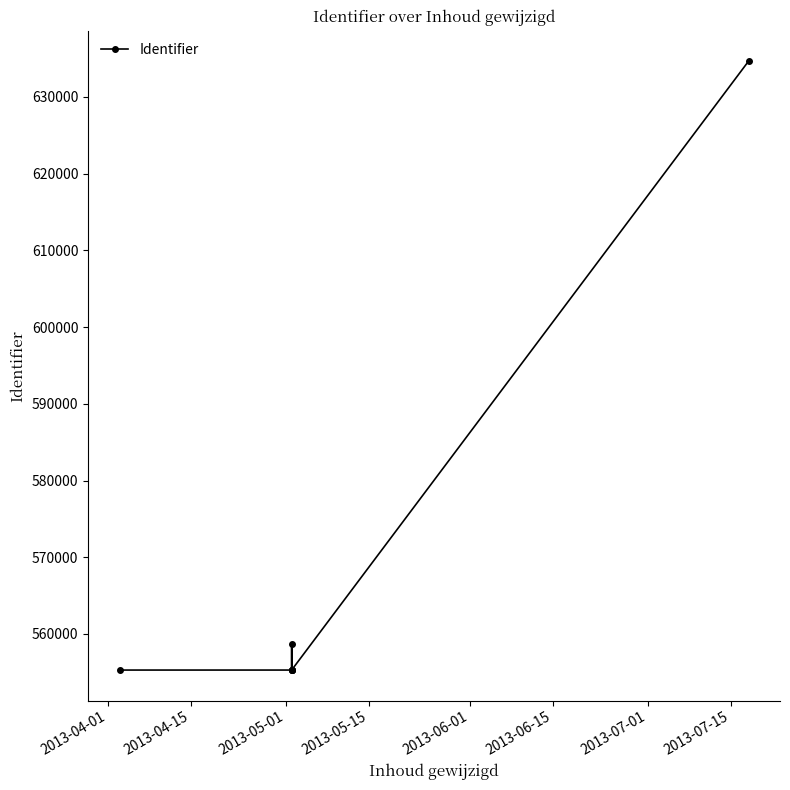

What is the maximum value shown in the chart?

634663